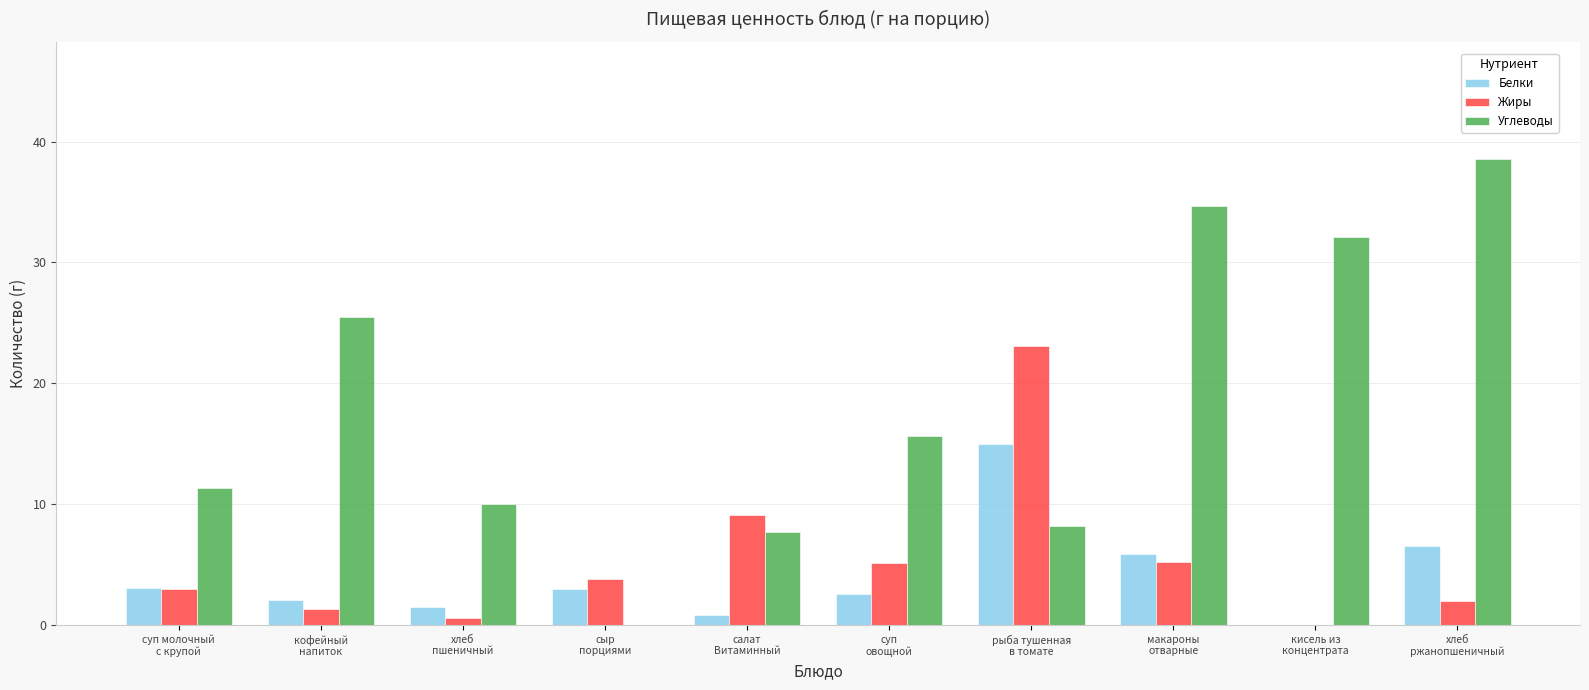

Are the bars grouped side by side (vs. stacked)?

Yes